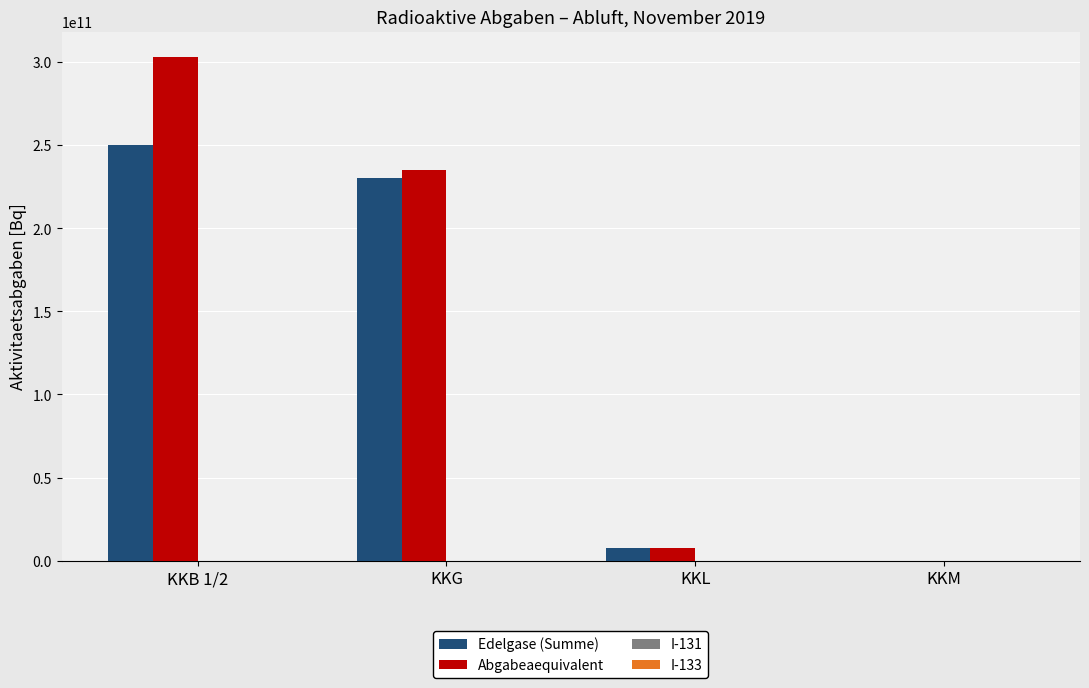

Are the bars grouped side by side (vs. stacked)?

Yes